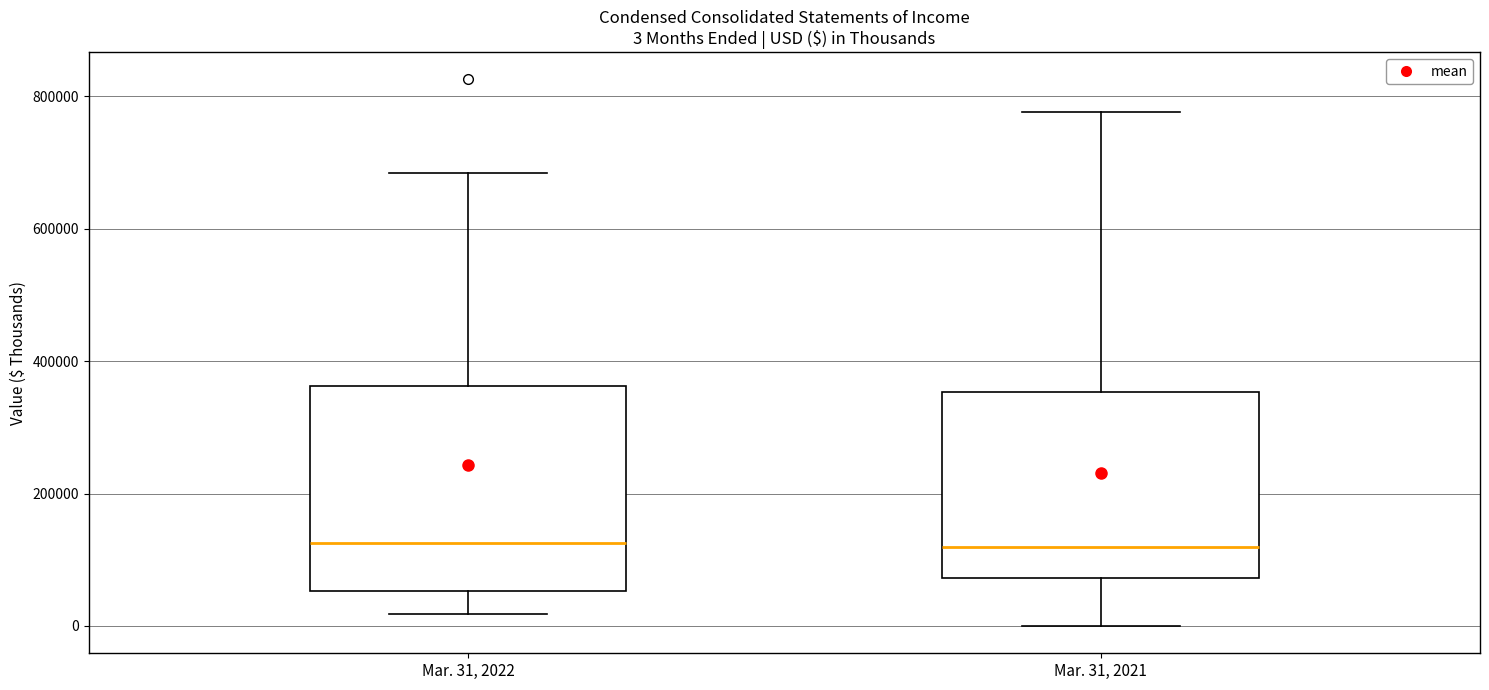

Which box is the tallest, from its lower edge to its upper edge?

Mar. 31, 2022